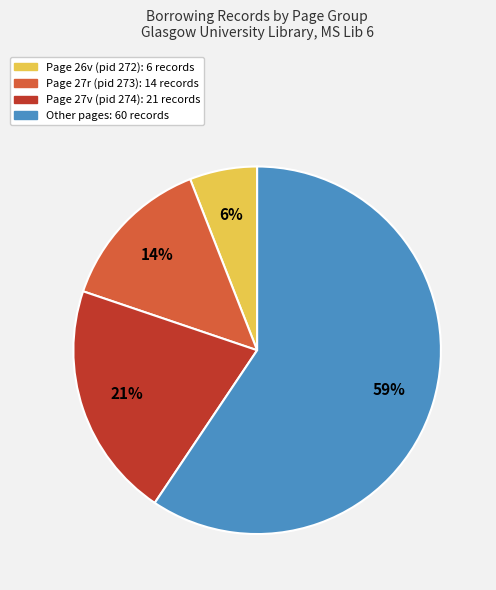

Is there a majority slice in this chart?

Yes